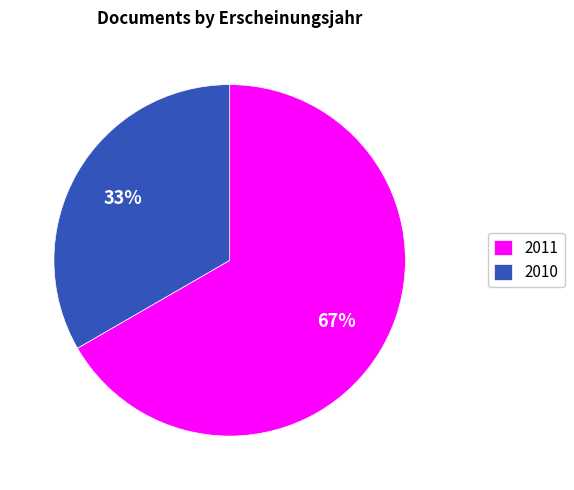

Which category has the smallest portion of the pie?

2010